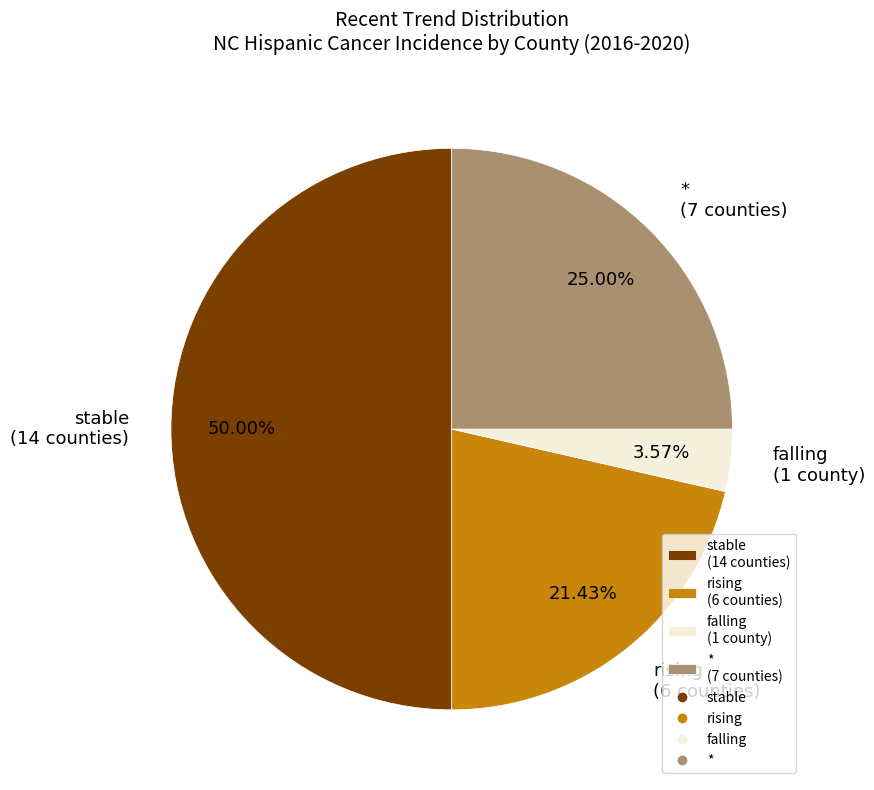

To the nearest percent, what is the average slice percentage?

25%